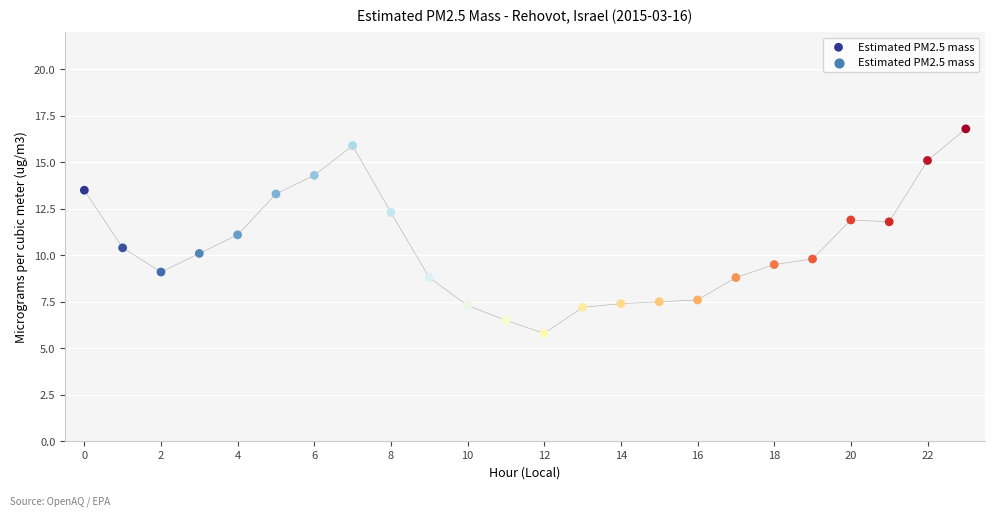

What is the range of Y values (max minus min)?

11.0